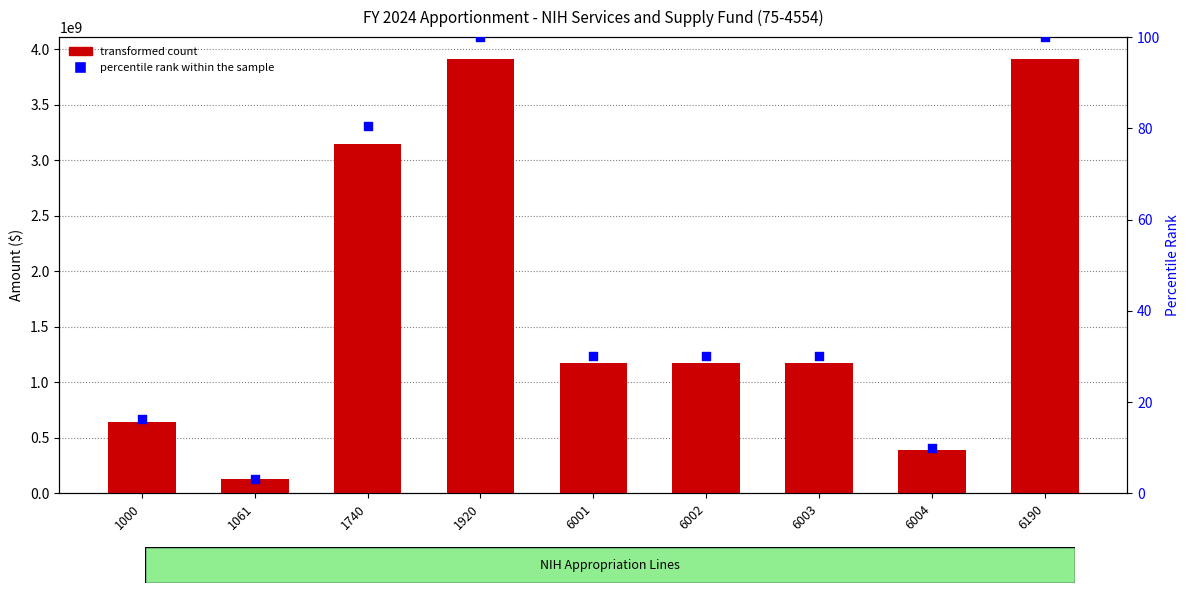

Is the value of transformed count at 1740 greater than the value of percentile rank within the sample at 1740?

Yes